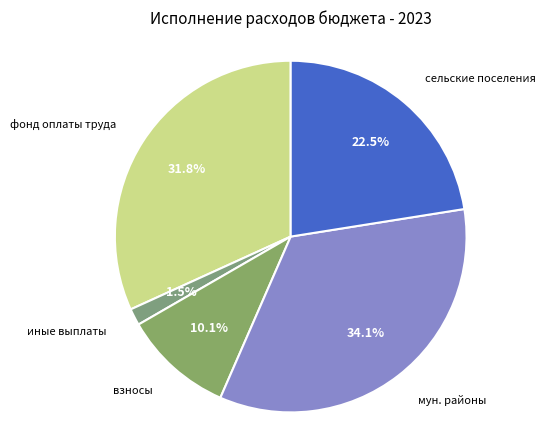

How many slices are in this pie chart?

5